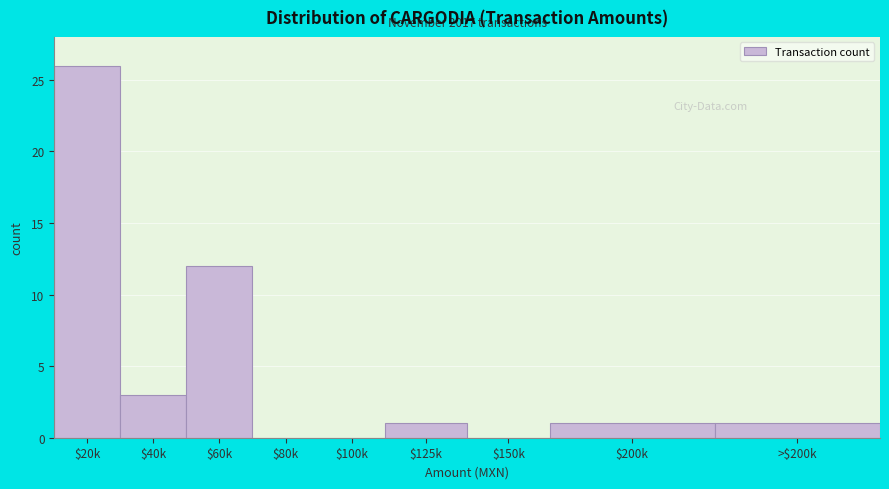

Which label corresponds to the largest value in the chart?

$20k